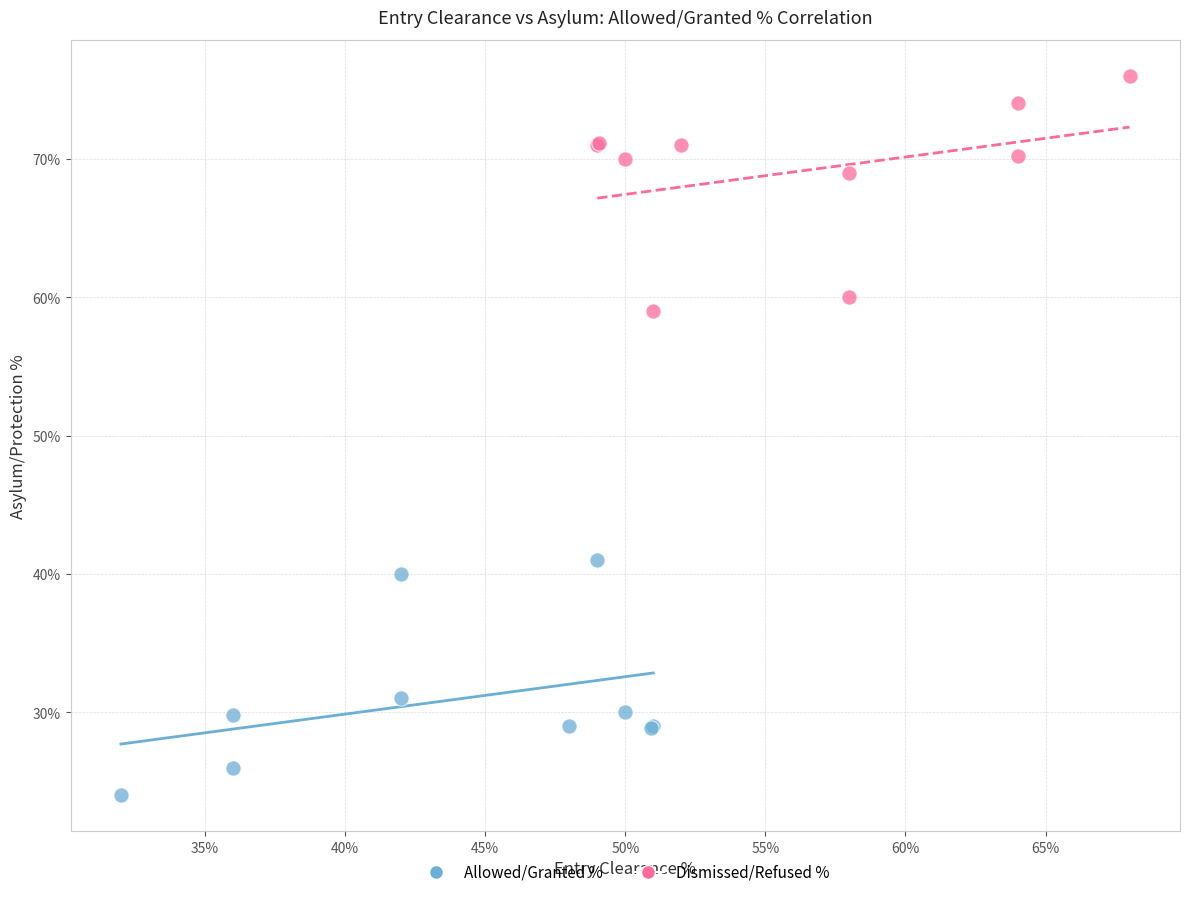

What are all the series names shown in the legend?

Allowed/Granted %, Dismissed/Refused %